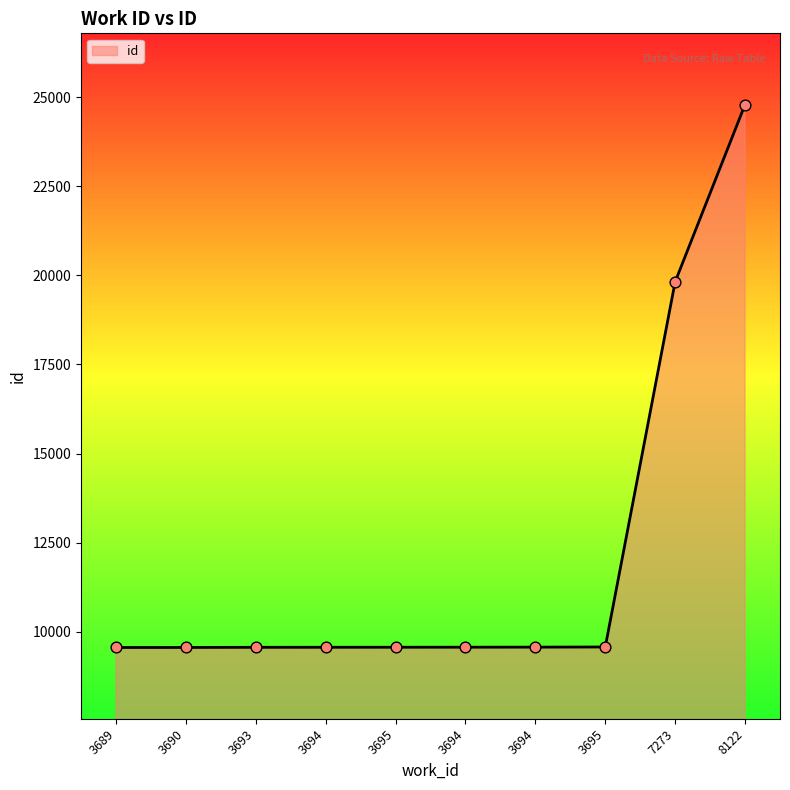

Is this an area chart (filled region under the line)?

Yes